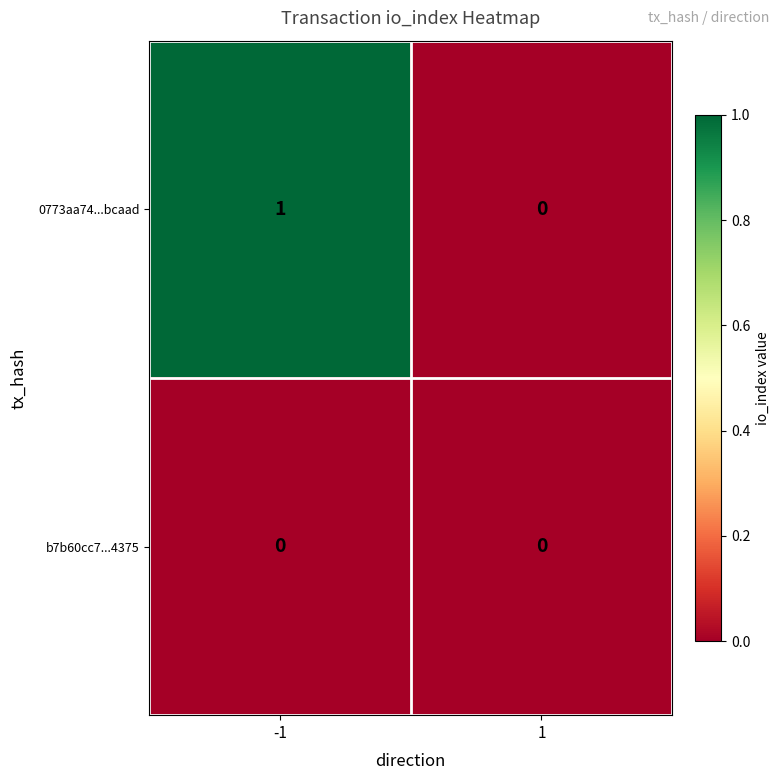

Which series has the widest spread of values?

0773aa74...bcaad